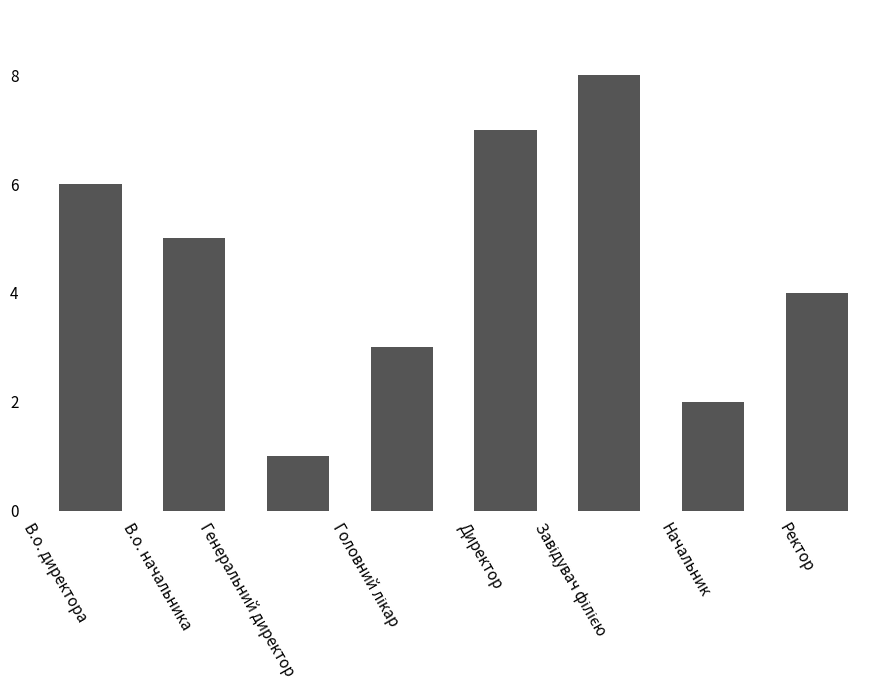

What is the label of the 8th bar from the left?

Ректор